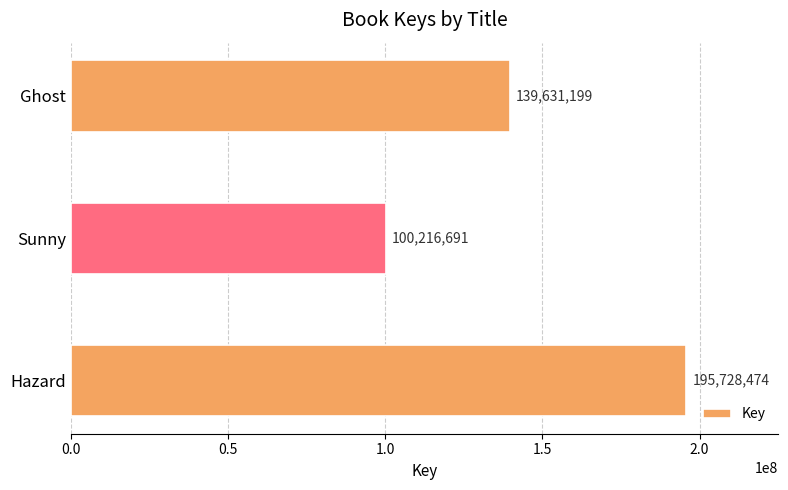

What is the minimum value shown in the chart?

100216691